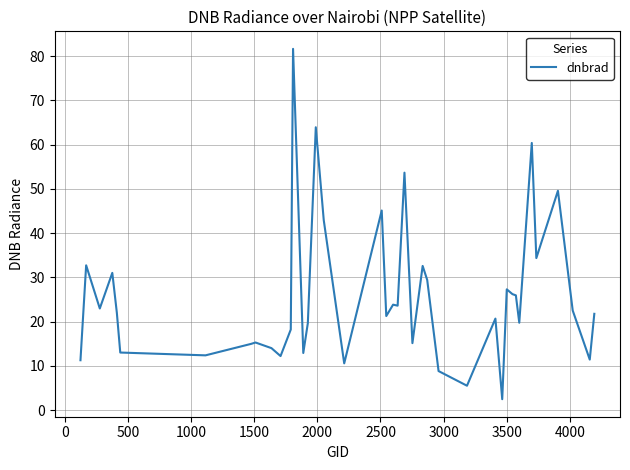

What is the difference between the maximum and minimum values?

79.2